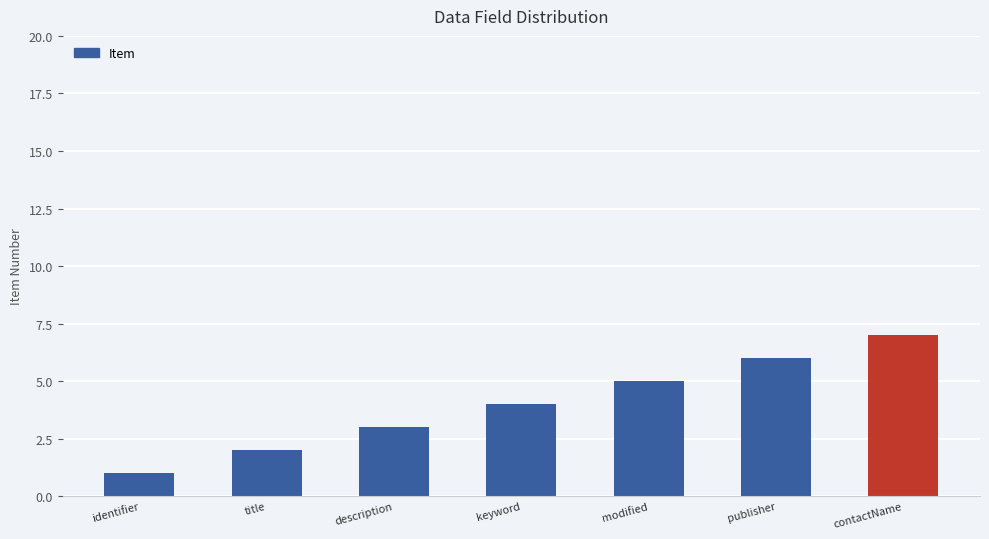

Which has a higher value, title or identifier?

title